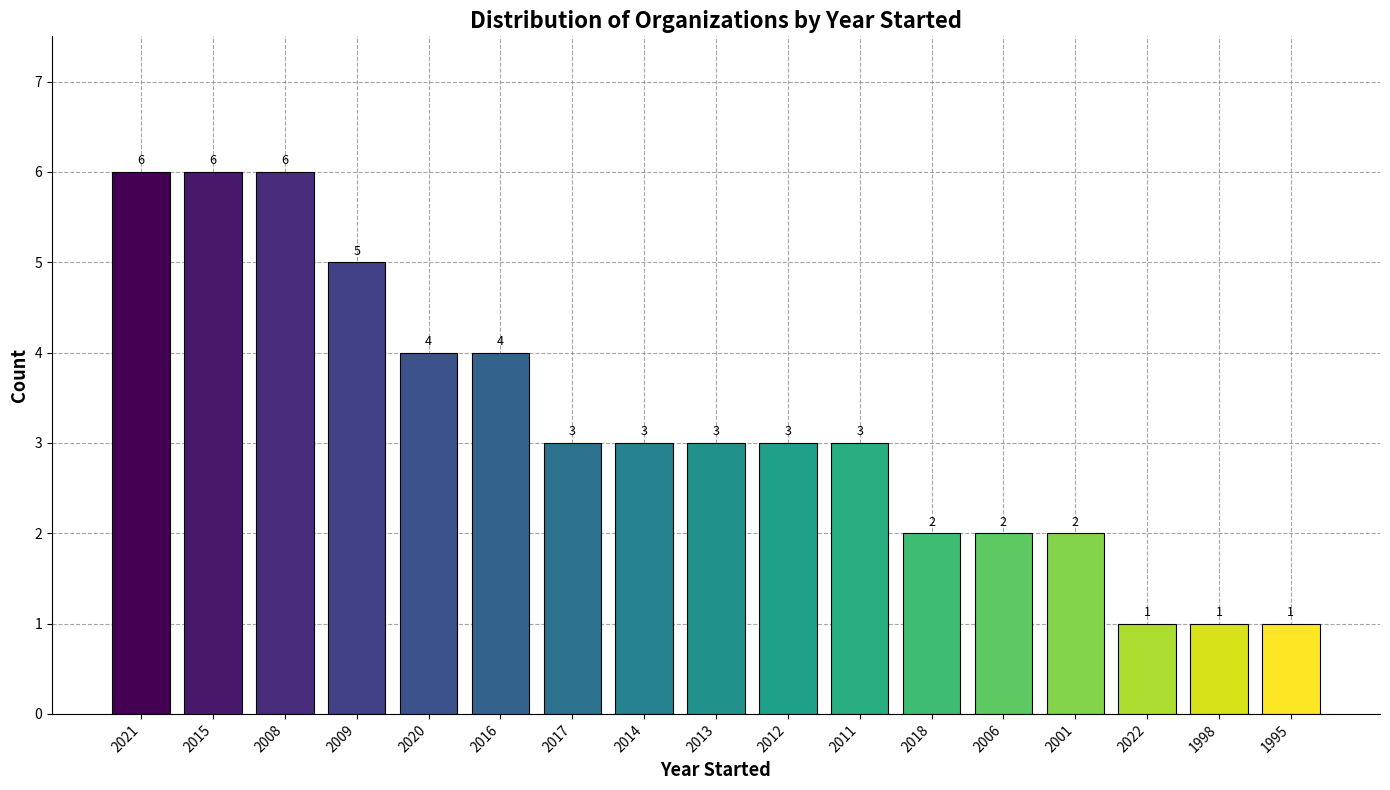

What is the greatest value displayed?

6